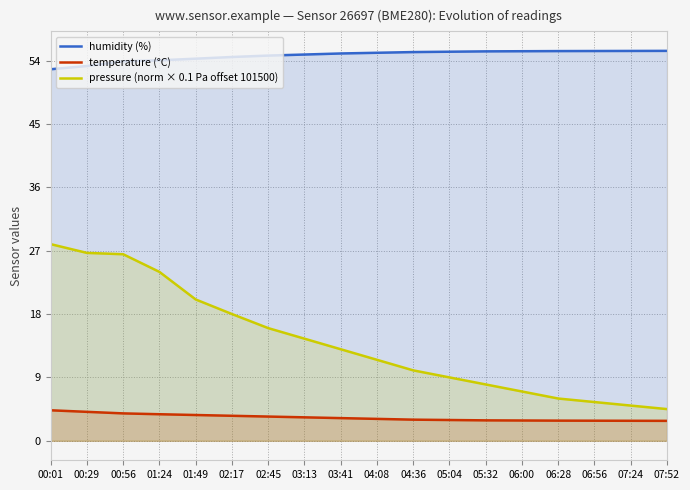

At which category is the sum across all series the highest?

00:01